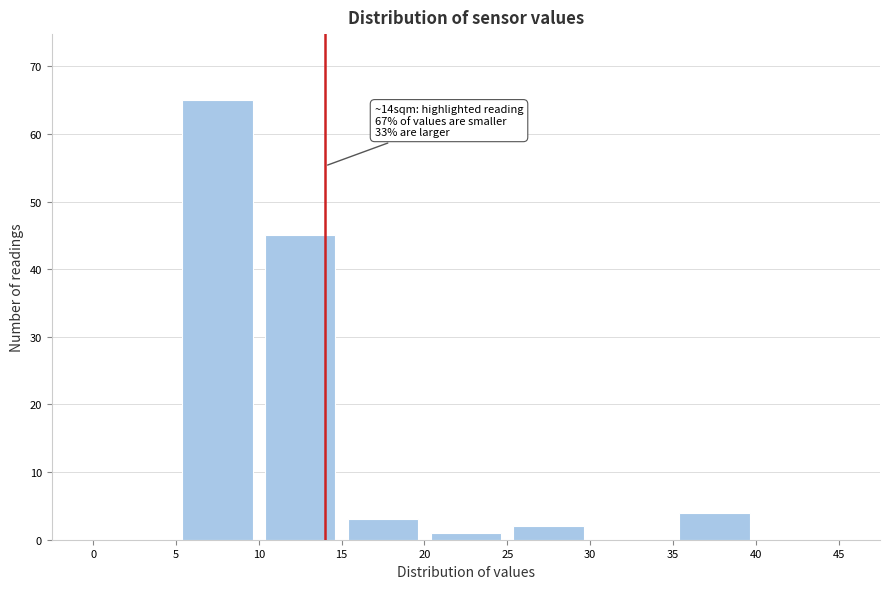

Over which range of the x-axis is the bar tallest?

5 to 10